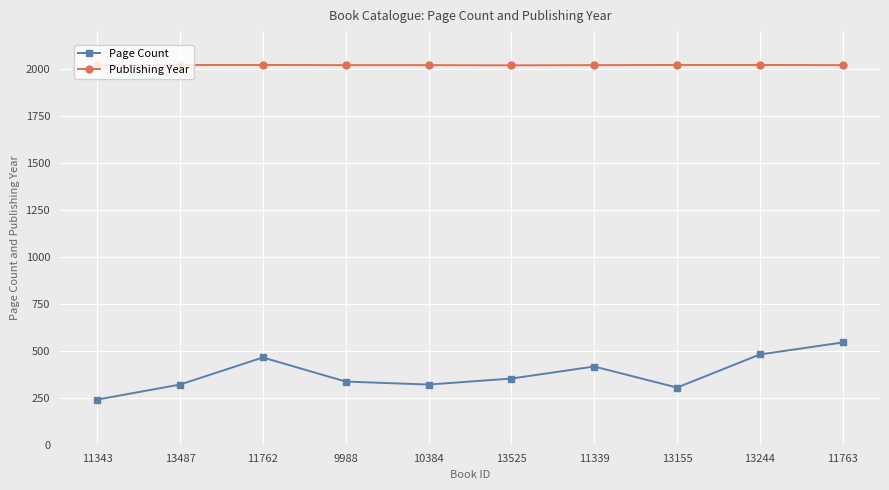

True or false: Page Count has more than 2 points higher than both neighbors.

False